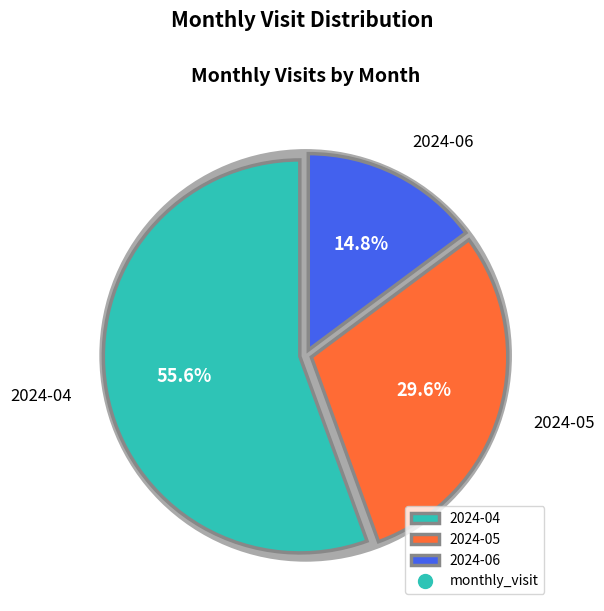

What percentage is NOT represented by 2024-05?

70.4%